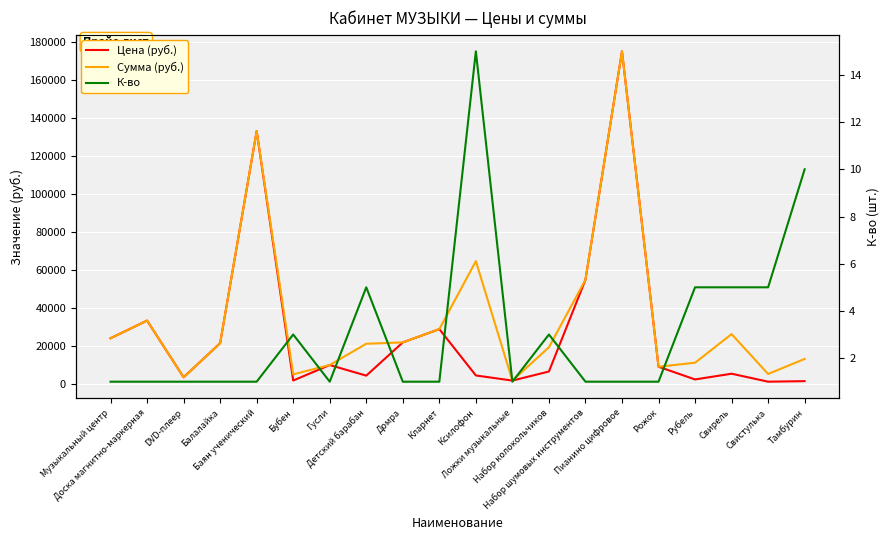

Which has a higher value, Рубель or Рожок?

Рожок